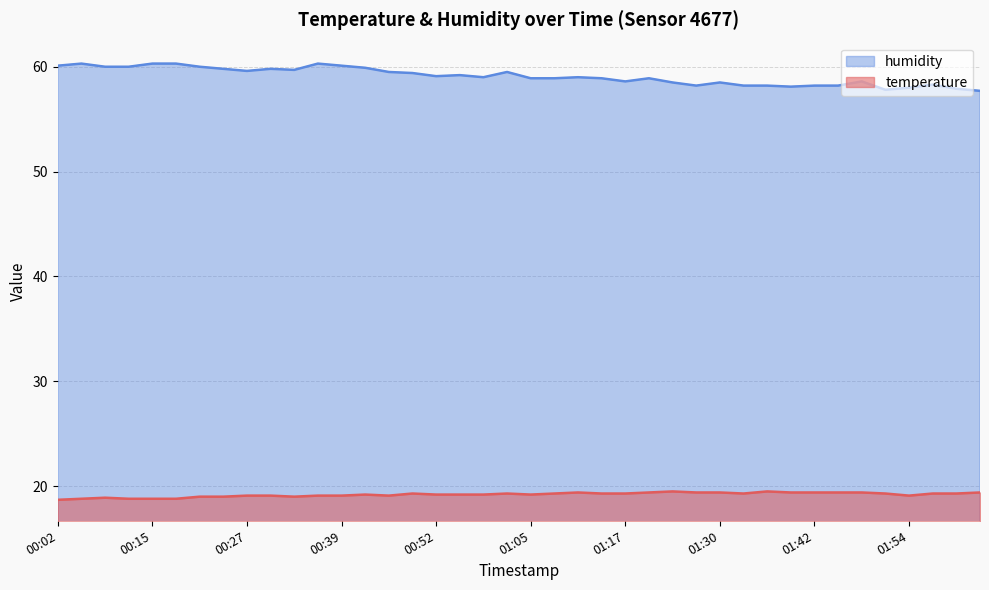

The humidity series shows 59.5 at 01:02. True or false?

True